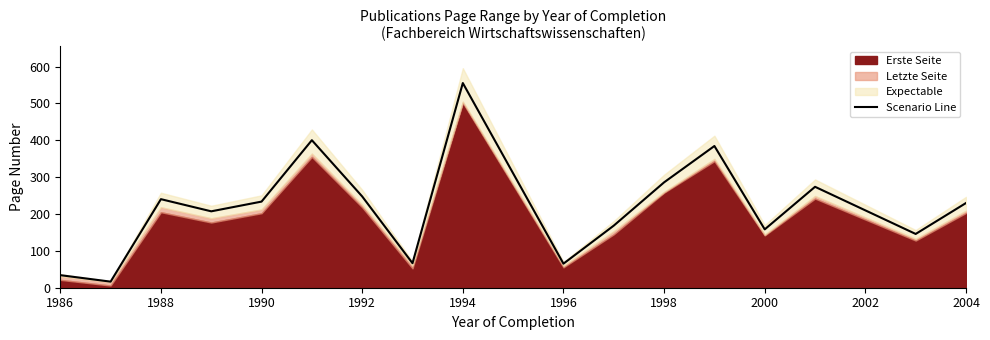

Which category has the highest value in the Scenario Line series?

1994